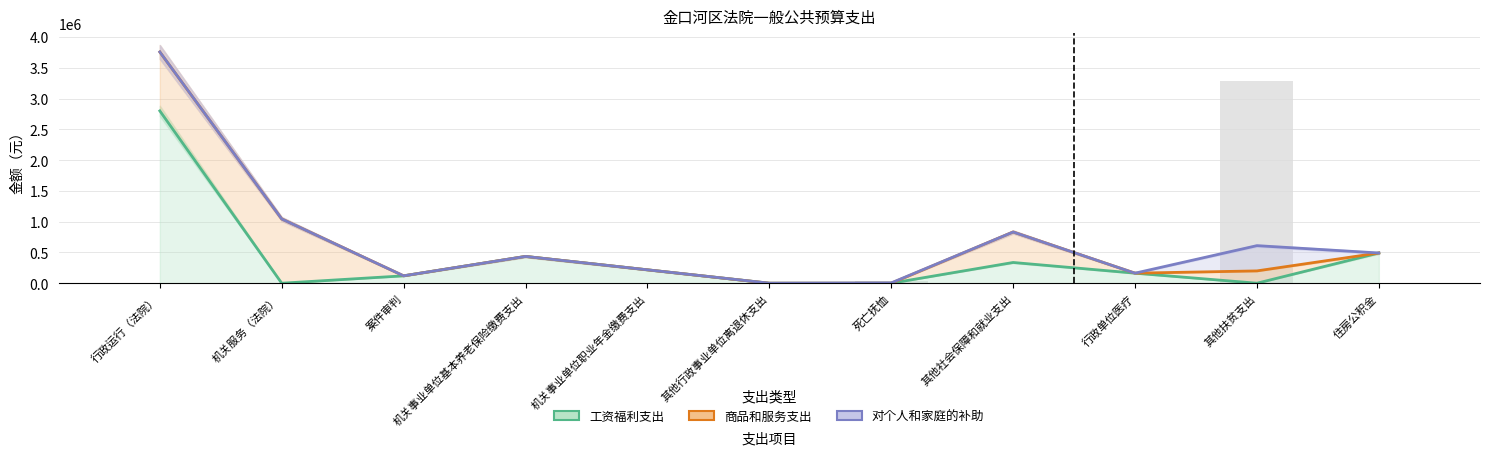

True or false: 对个人和家庭的补助 has a value of 120000 at 案件审判.

True